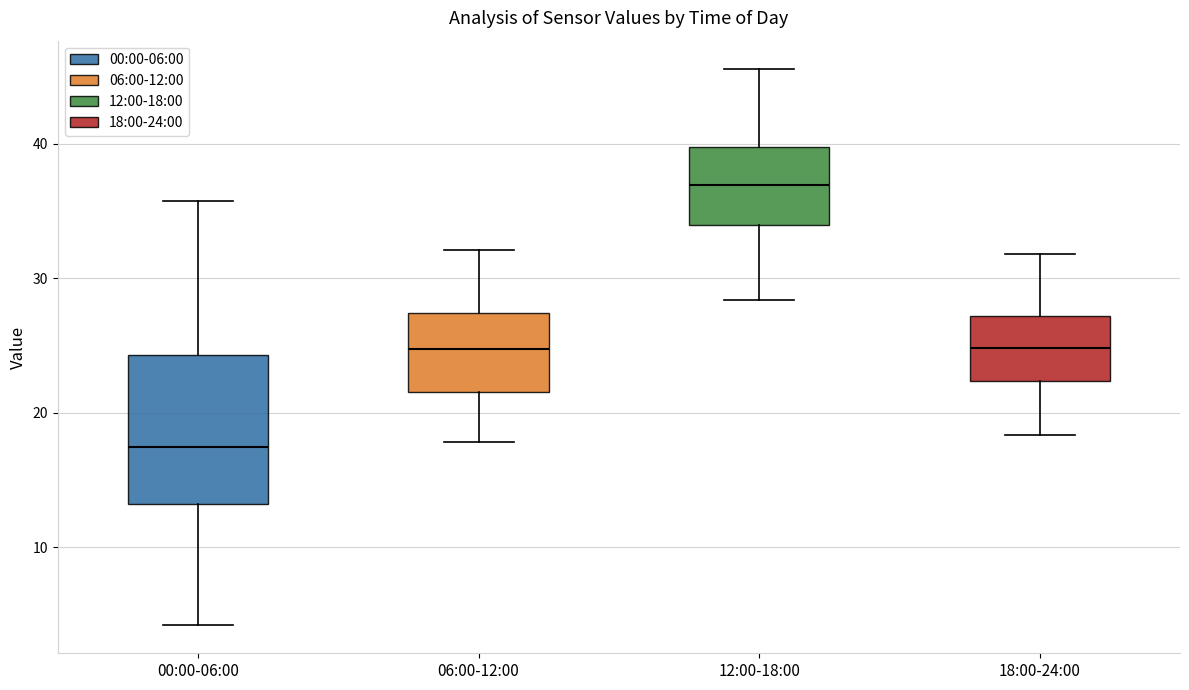

Where does the lower whisker of the box for 06:00-12:00 end on the y-axis? The values are not printed on the chart, so give them approximately, as read against the axis.

18